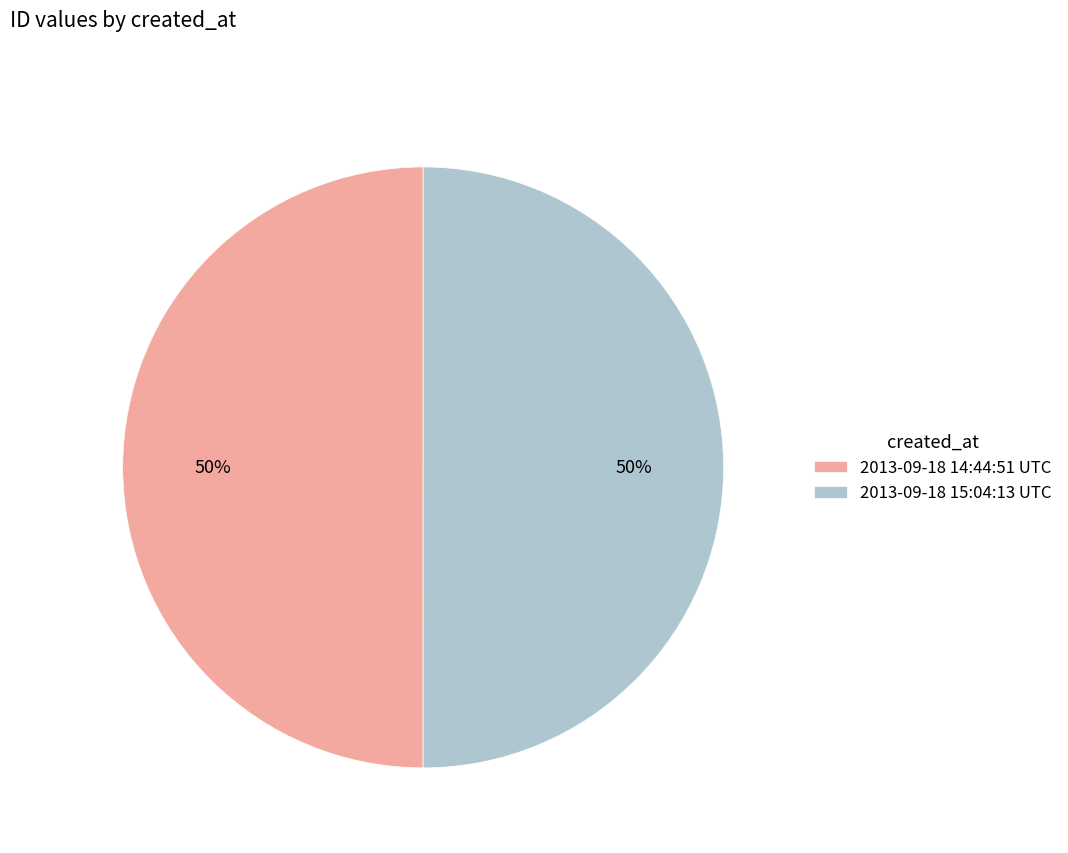

True or false: 2013-09-18 15:04:13 UTC accounts for 50% of the total.

True